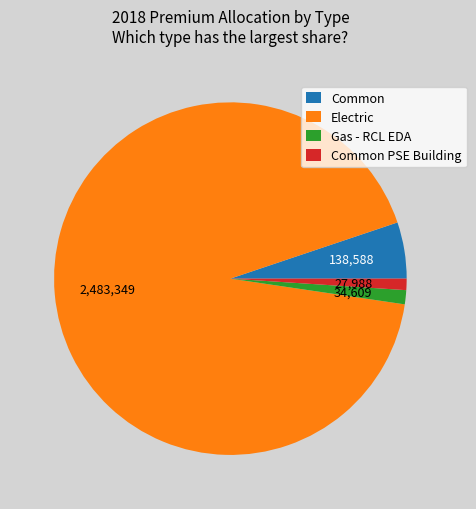

The Common PSE Building slice represents 1% of the pie. True or false?

True